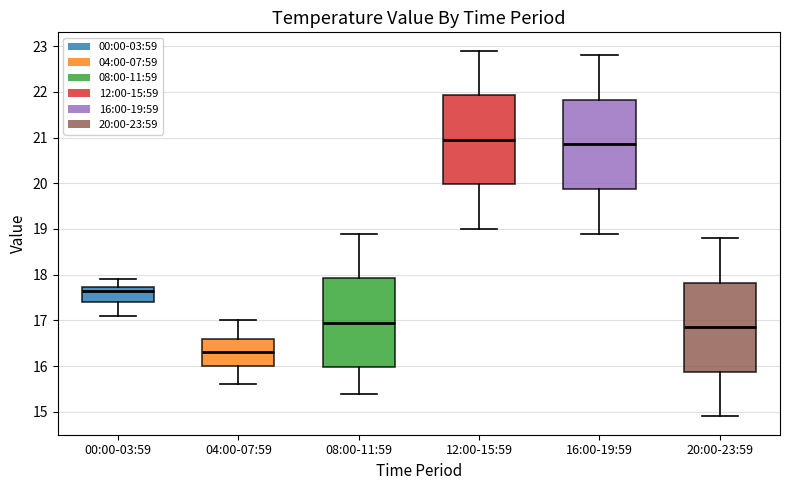

Where is the upper edge of the box for 00:00-03:59 on the y-axis? The values are not printed on the chart, so give them approximately, as read against the axis.

17.7